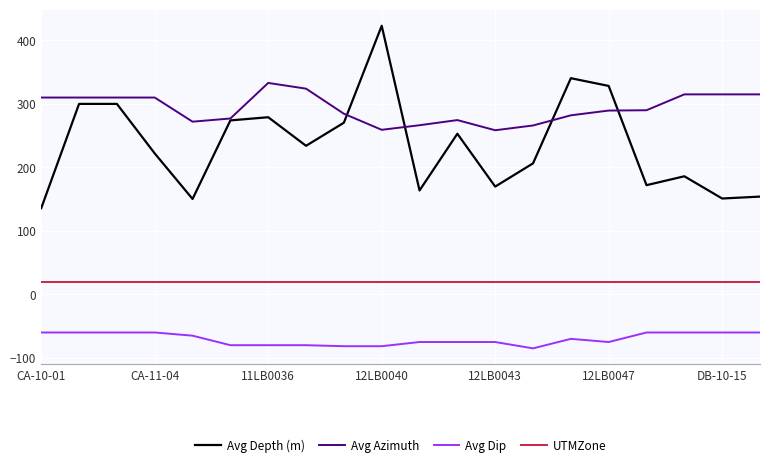

Which series has the widest spread of values?

Avg Depth (m)